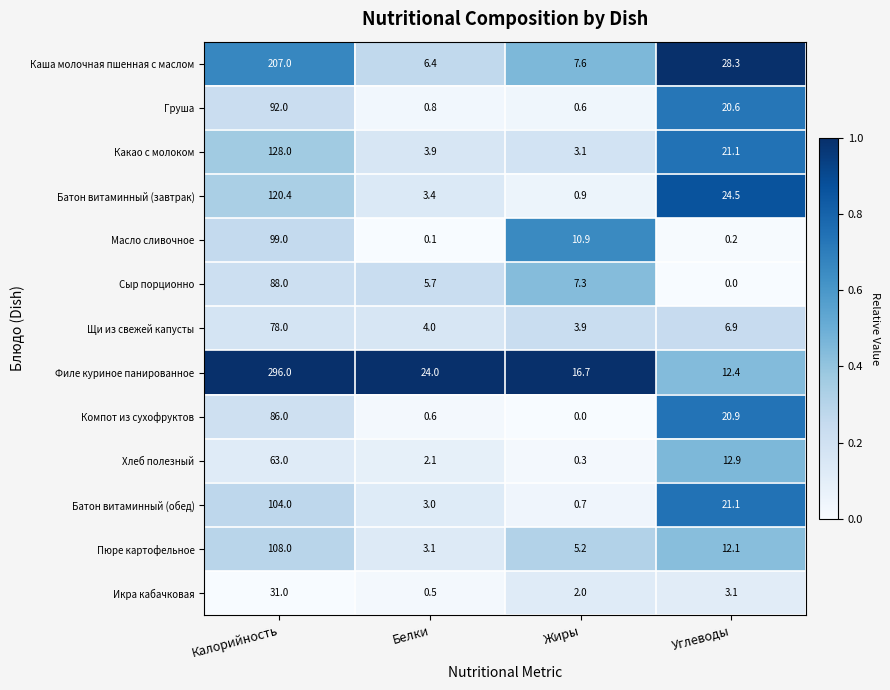

What is the maximum value shown in the chart?

296.0